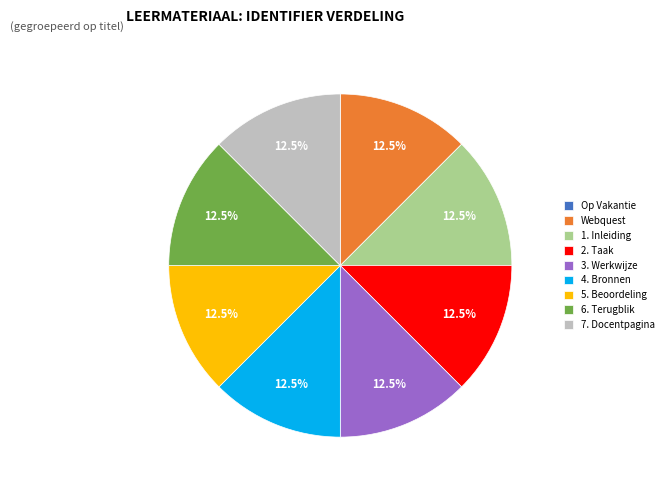

Is there any slice that represents more than half of the pie?

No